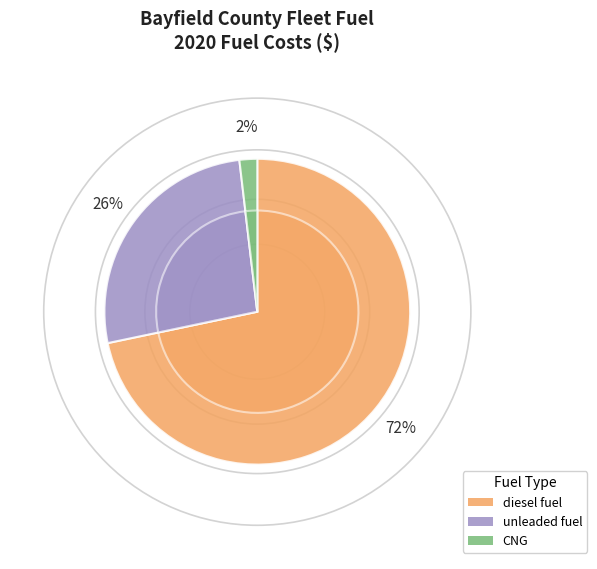

Which has a higher value, unleaded fuel or CNG?

unleaded fuel